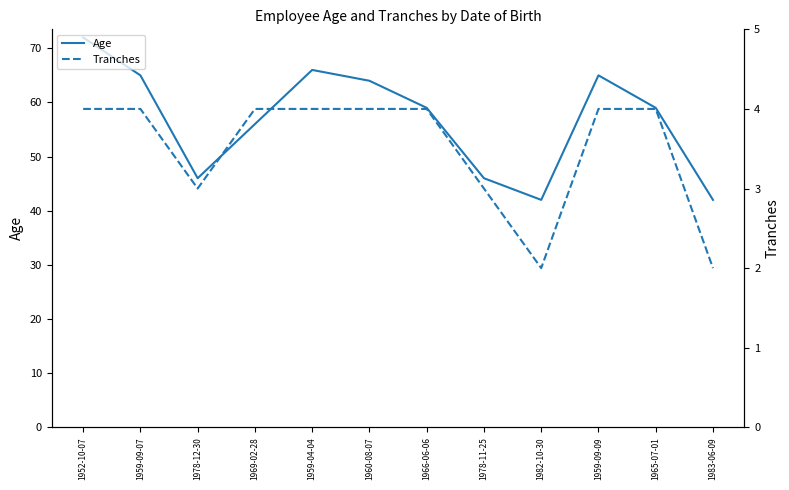

True or false: Age and Tranches intersect in this chart.

False